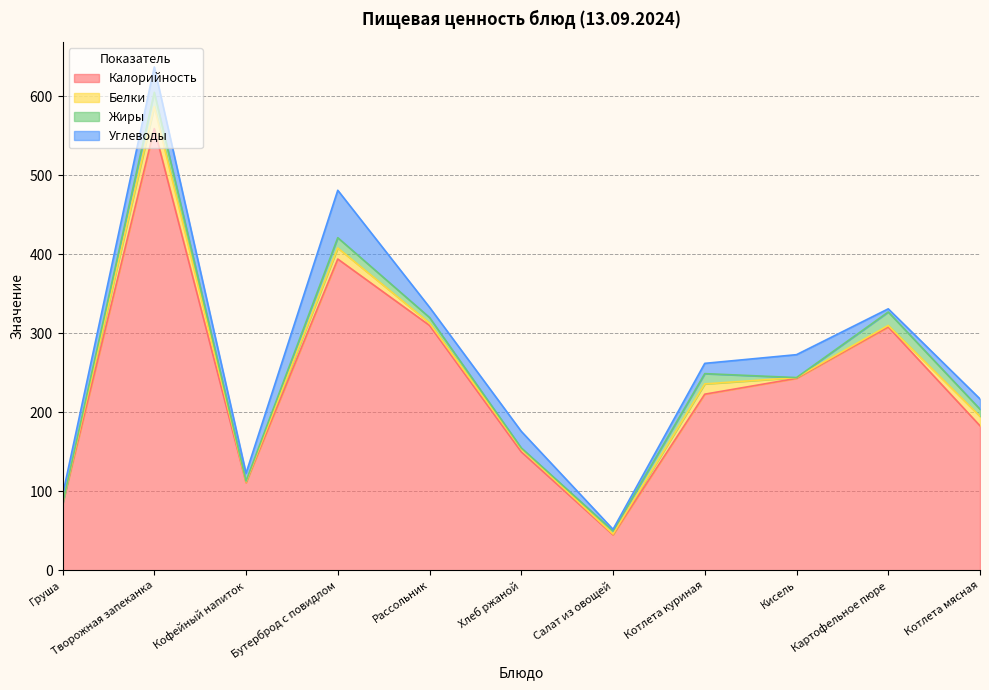

Reading left to right, list all the values displayed in this chart.

Калорийность: 84	559	111	394	310	150	45	223	243	308	183
Белки: 0	28	1	14	3	4	1	13	1	2	12
Жиры: 0	18	1	13	7	1	4	13	0	17	9
Углеводы: 11	32	10	60	13	21	2	13	29	4	13